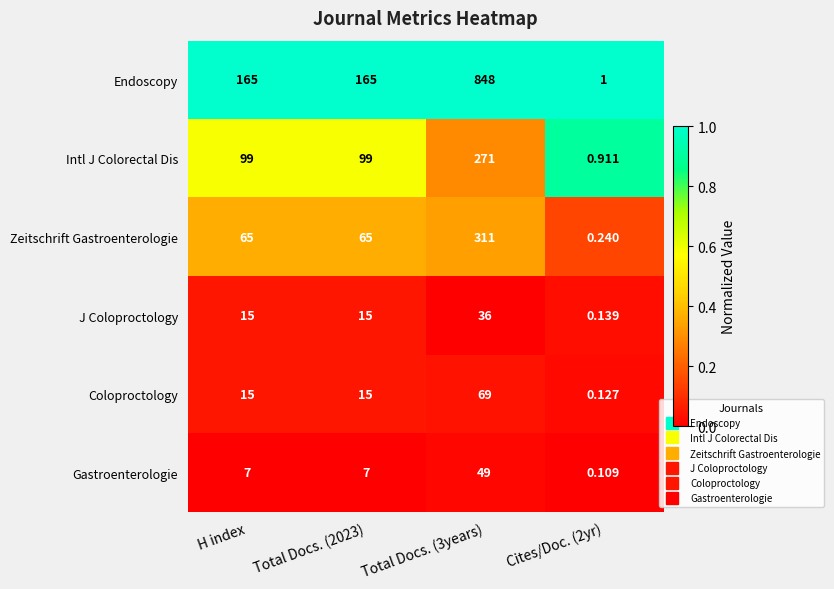

Which series has the largest total across all categories?

Endoscopy